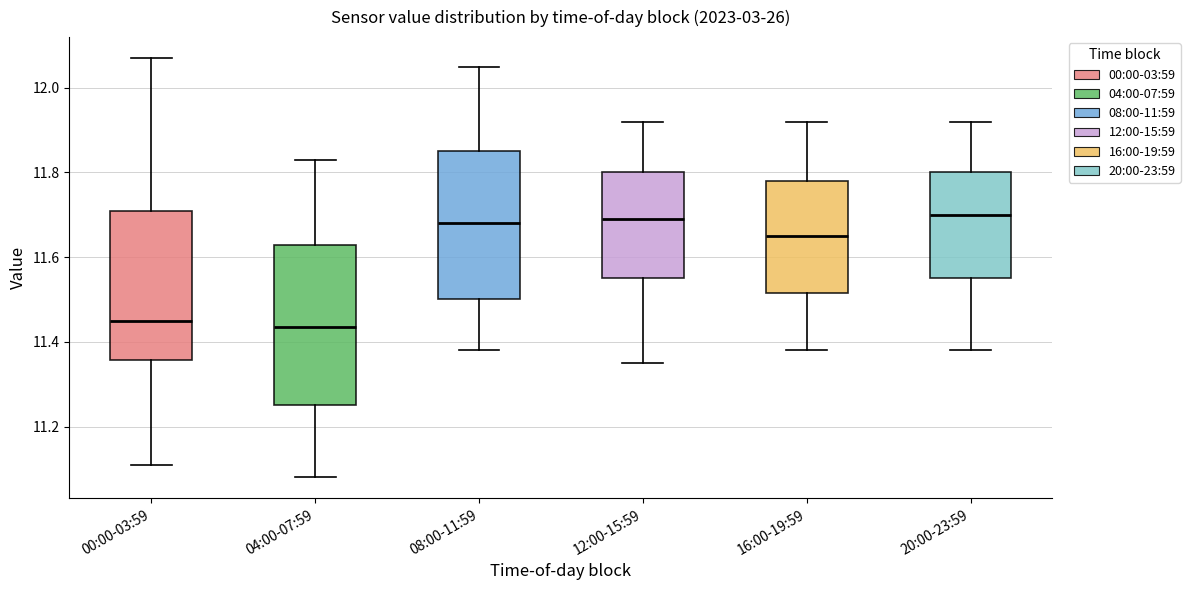

Reading left to right, read every box against the y-axis: the position of its median line, the range the box covers, and the ends of its whiskers. The values are not printed on the chart, so give them approximately, as read against the axis.

00:00-03:59: median 11.46, box 11.36 to 11.72, whiskers 11.12 to 12.08
04:00-07:59: median 11.44, box 11.26 to 11.62, whiskers 11.08 to 11.84
08:00-11:59: median 11.68, box 11.50 to 11.86, whiskers 11.38 to 12.06
12:00-15:59: median 11.70, box 11.56 to 11.80, whiskers 11.36 to 11.92
16:00-19:59: median 11.66, box 11.52 to 11.78, whiskers 11.38 to 11.92
20:00-23:59: median 11.70, box 11.56 to 11.80, whiskers 11.38 to 11.92